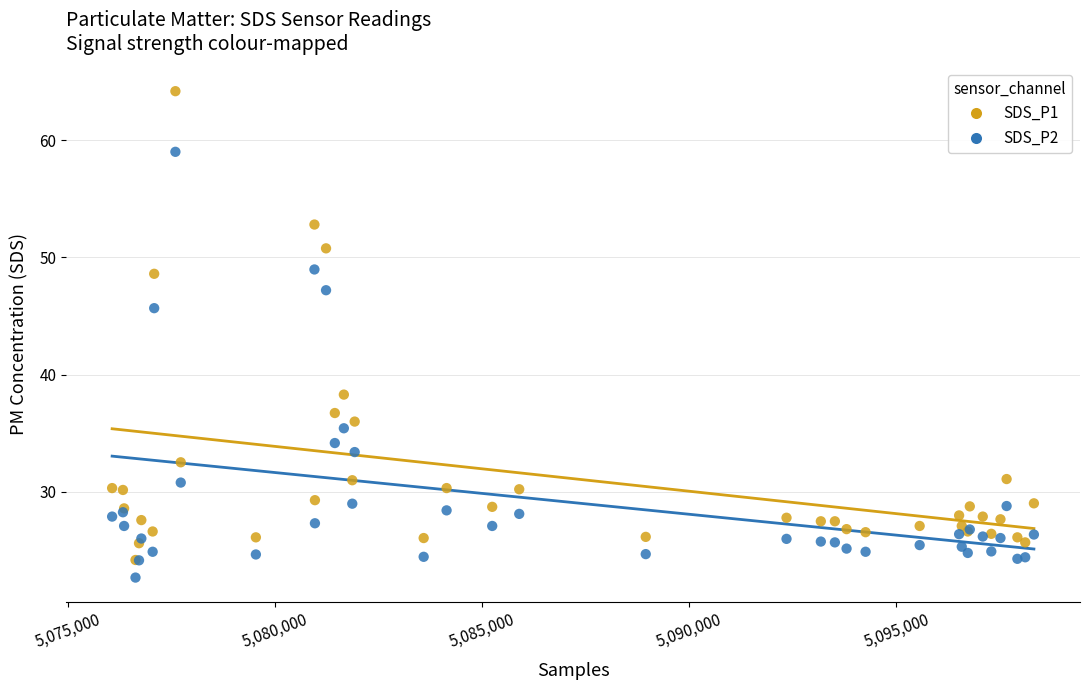

Which series contains the lowest Y value?

SDS_P2